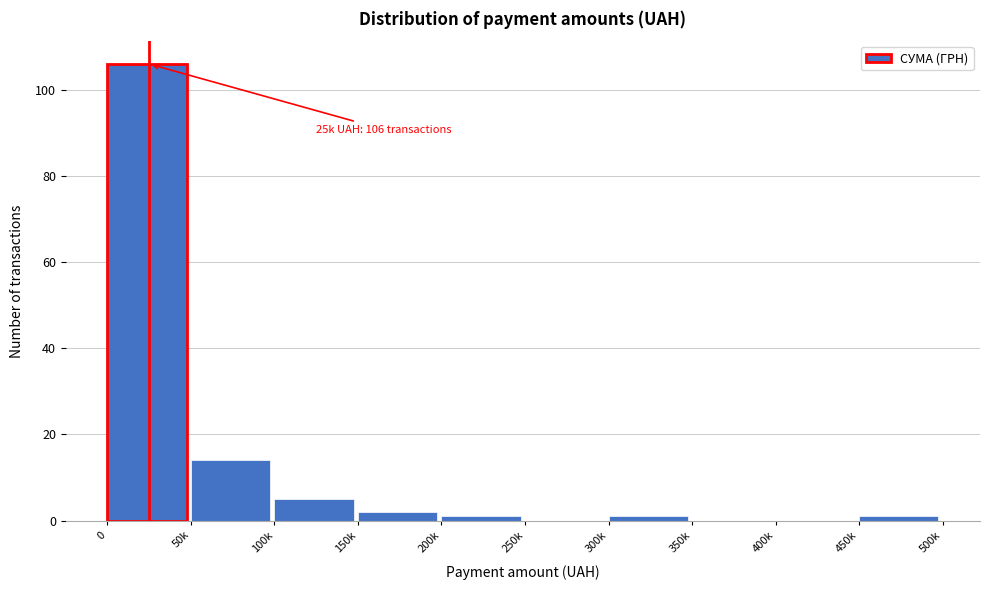

Reading left to right, extract all data points from this chart.

0=106	50k=14	100k=5	150k=2	200k=1	250k=0	300k=1	350k=0	400k=0	450k=1